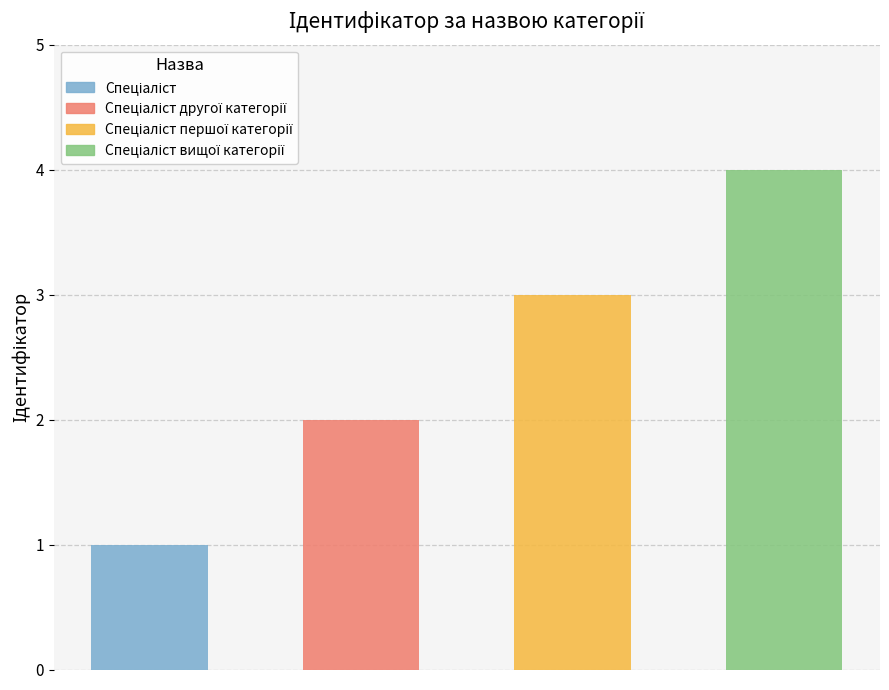

What is the label of the 4th bar from the left?

Спеціаліст вищої категорії